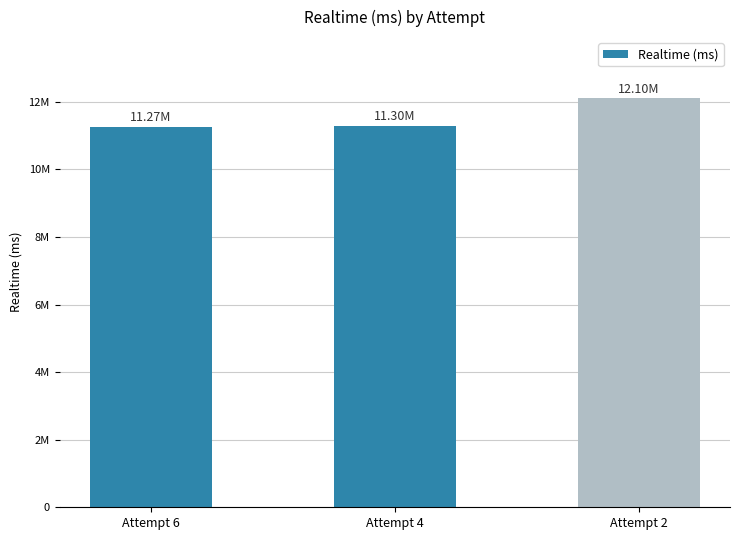

What is the value of the 2nd bar from the left?

11299030